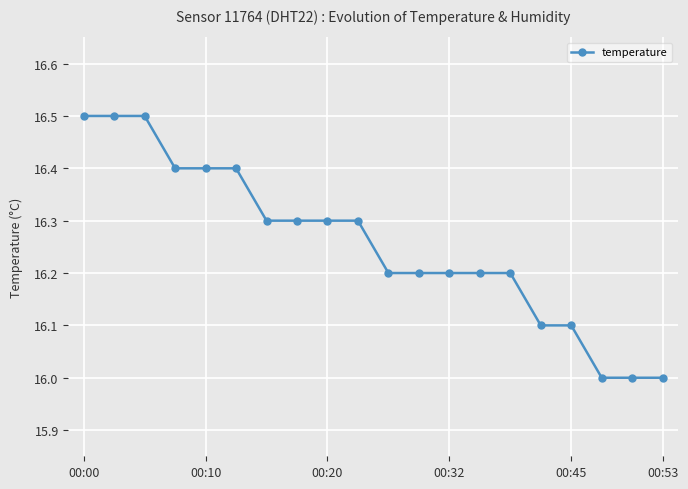

Is this an area chart (filled region under the line)?

No